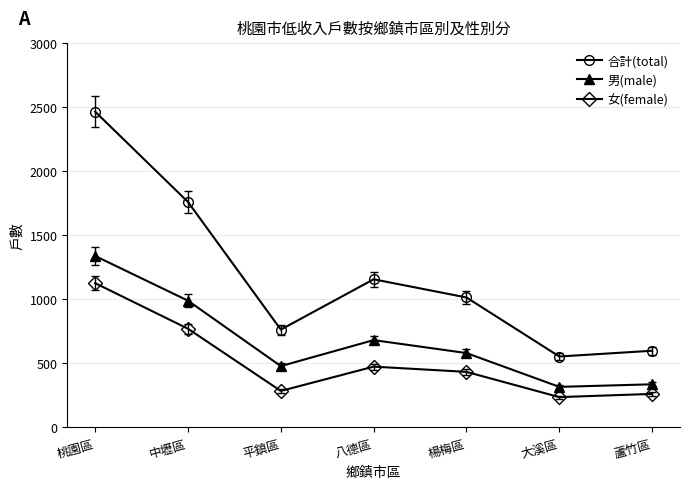

Rank the series by their average value, from highest to lowest.

合計(total), 男(male), 女(female)